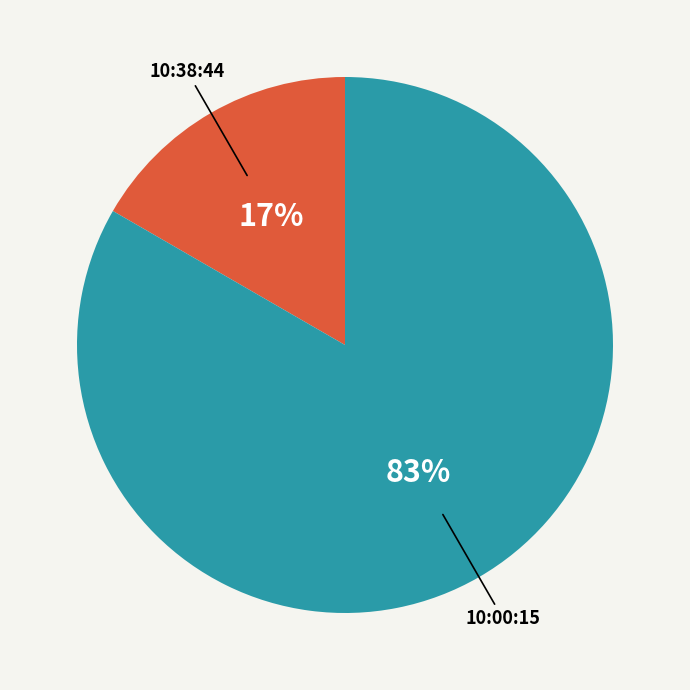

Is there a majority slice in this chart?

Yes